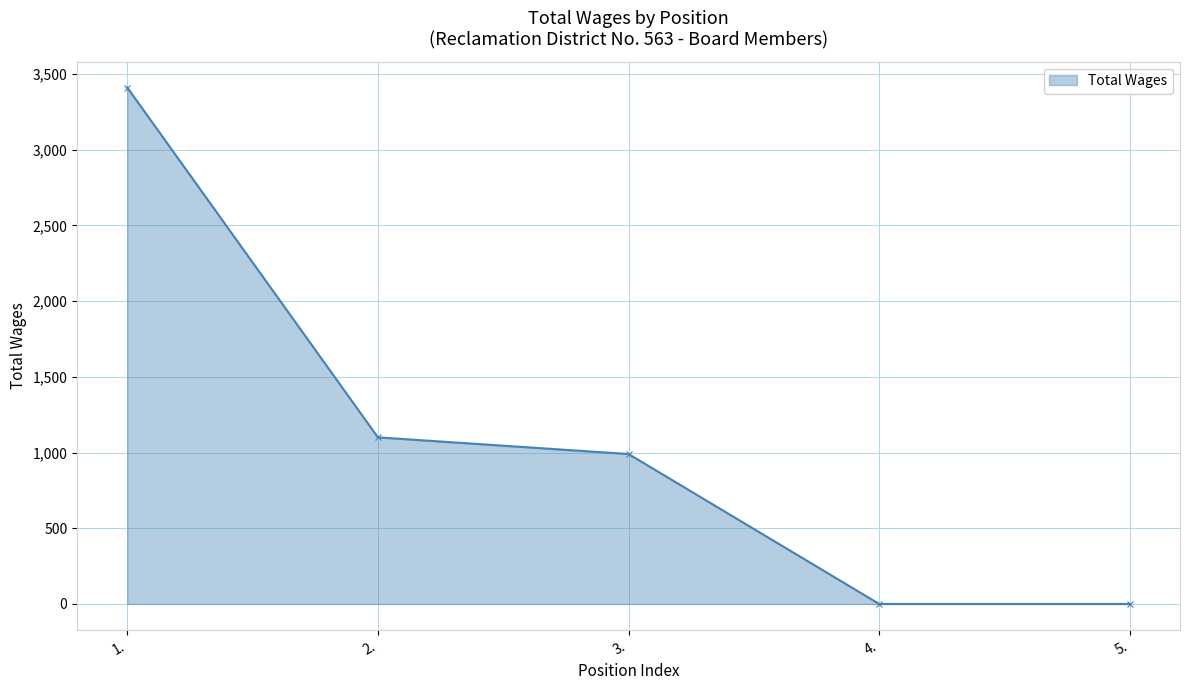

Where is the data nearest to the value 1705?

2.